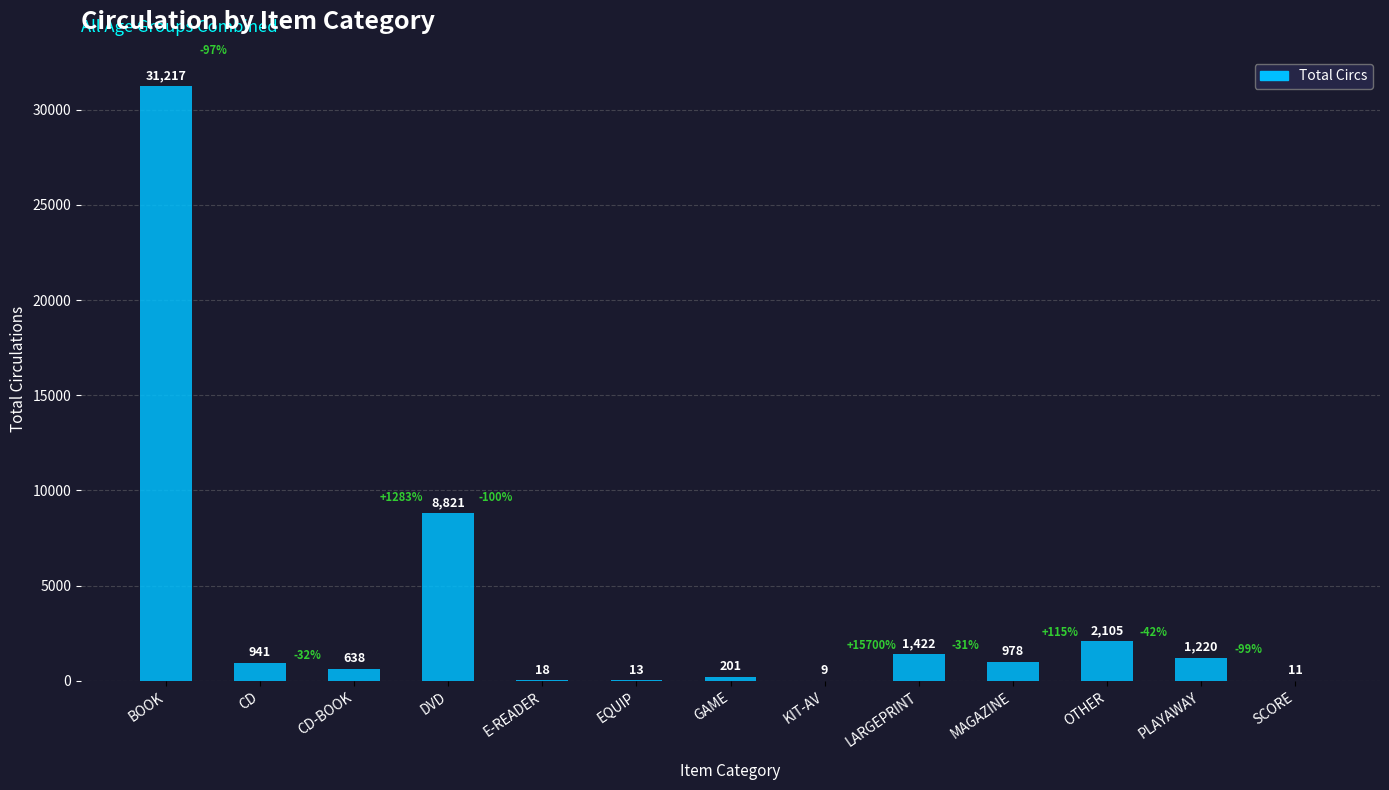

Reading left to right, transcribe all the data shown in this chart.

31217	941	638	8821	18	13	201	9	1422	978	2105	1220	11